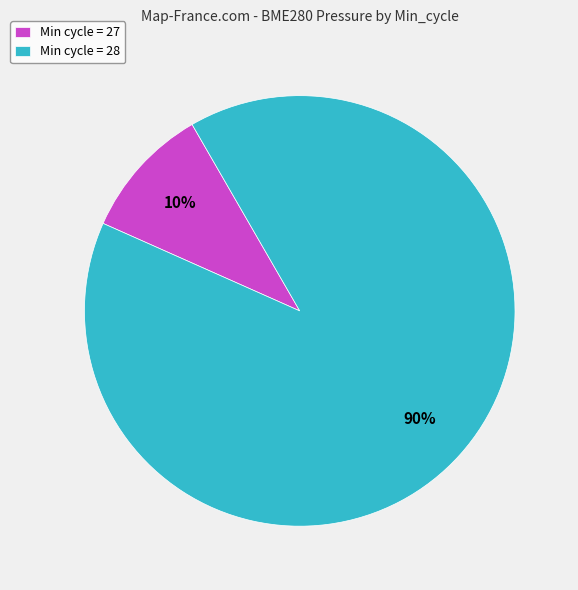

What percentage is the Min cycle = 28 slice, to the nearest percent?

90%